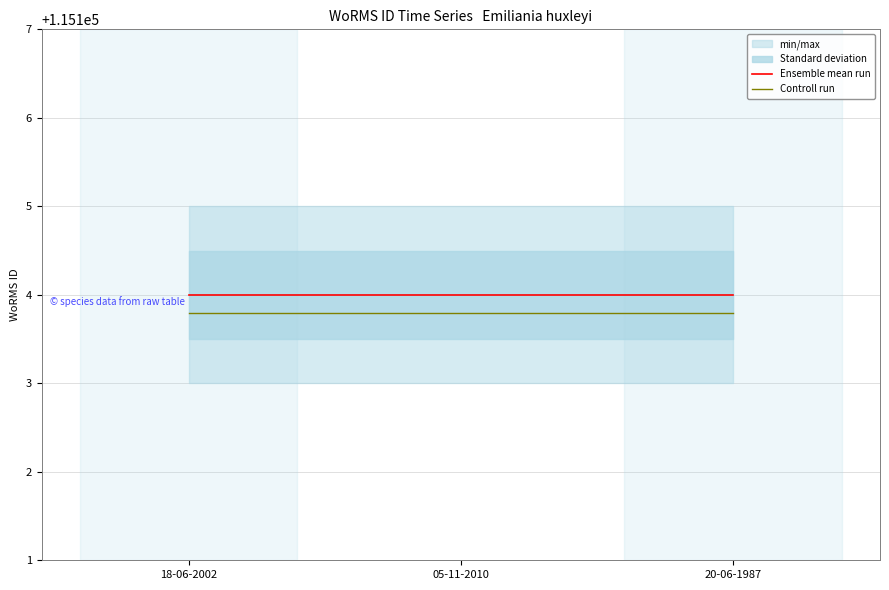

Is the value of Ensemble mean run at 18-06-2002 greater than the value of Controll run at 05-11-2010?

Yes